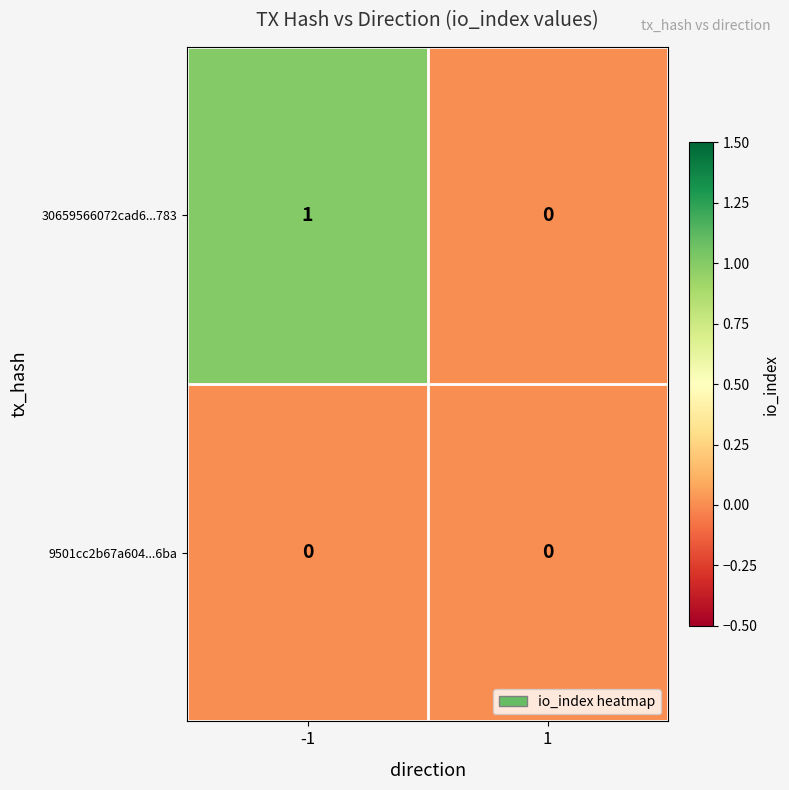

True or false: 30659566072cad6...783 has a value of 0 at 1.

True